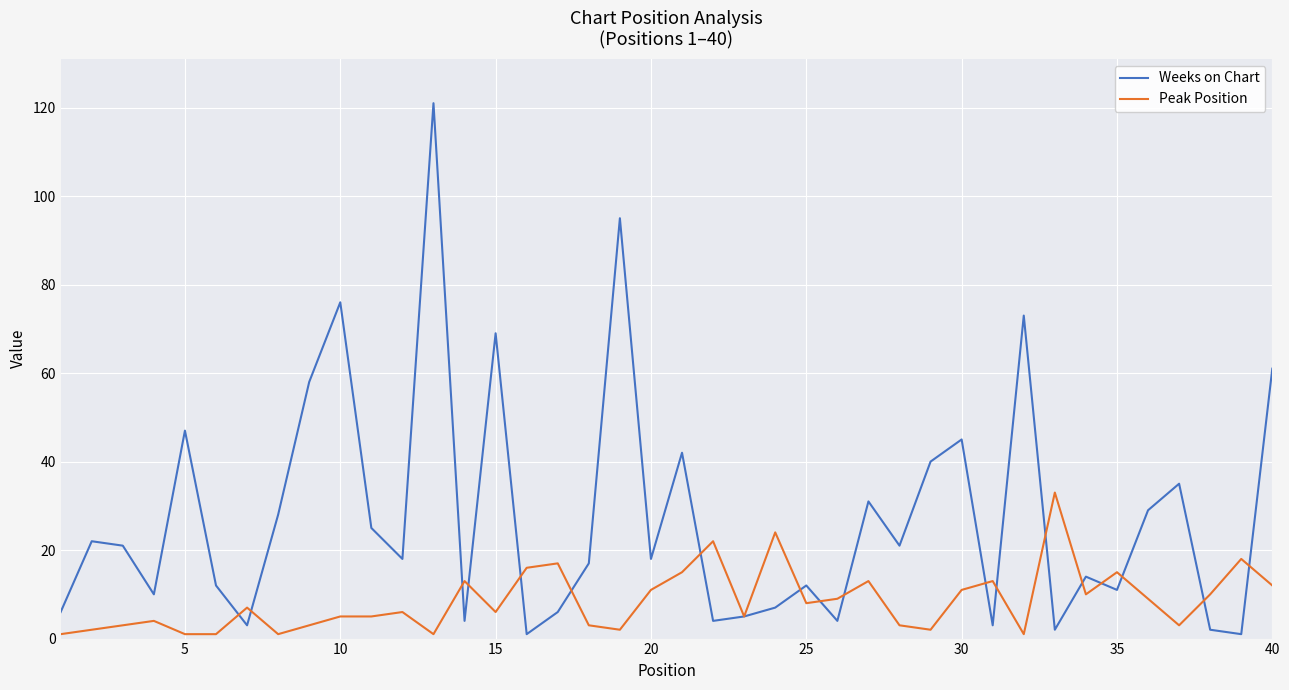

What is the highest value of the Peak Position series?

33